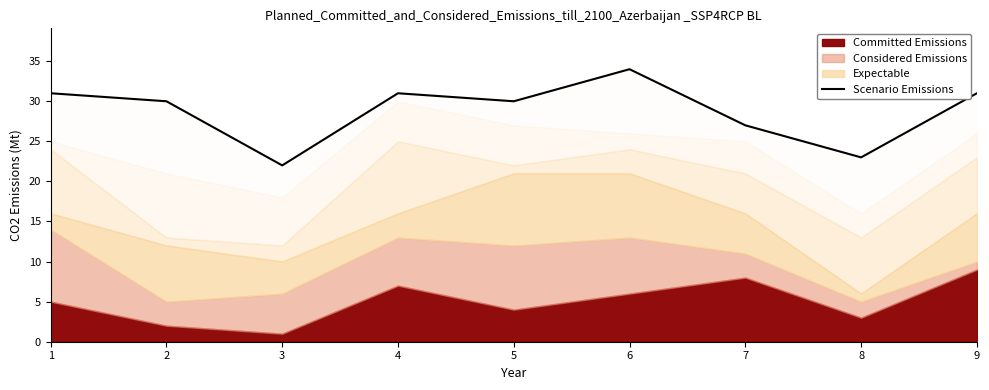

At which label does the data first exceed 30?

1